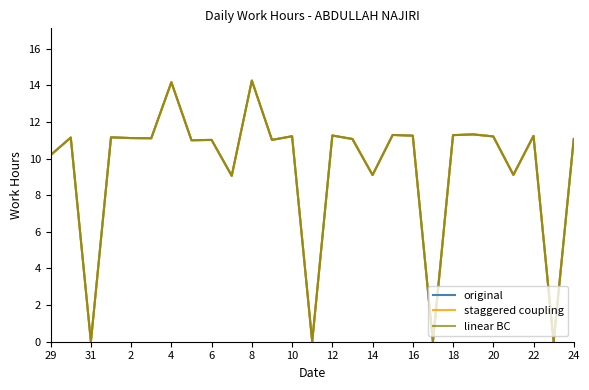

In linear BC, how many points are lower than both neighbors (excluding endpoints)?

10